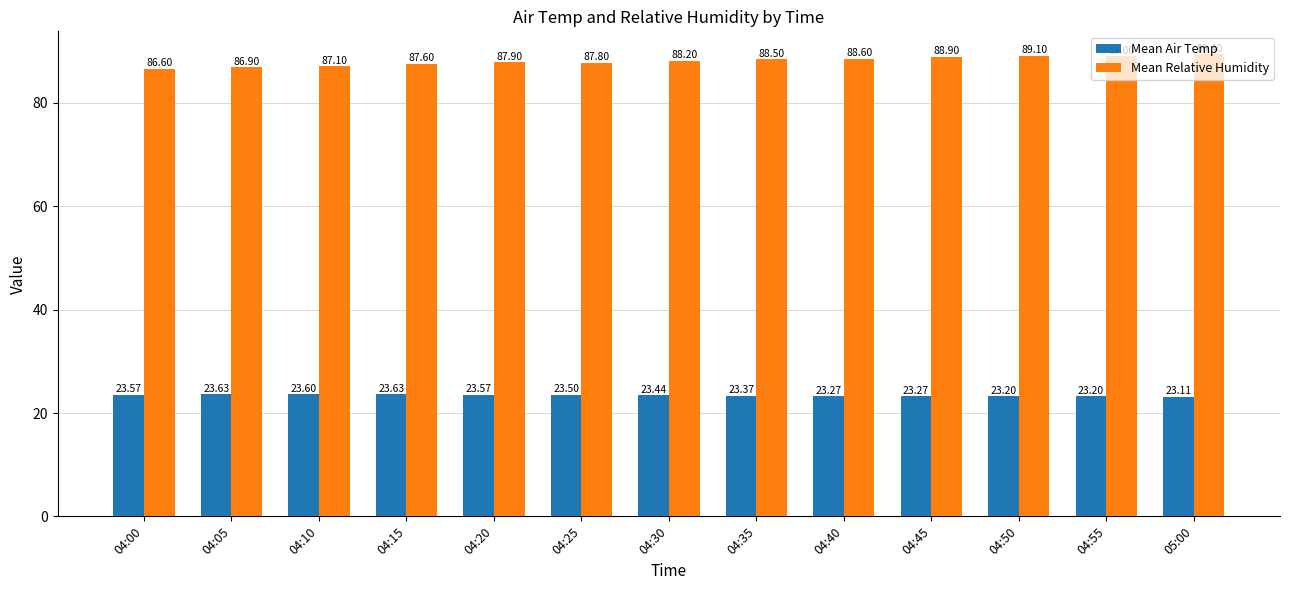

What position from the left is 04:45?

10